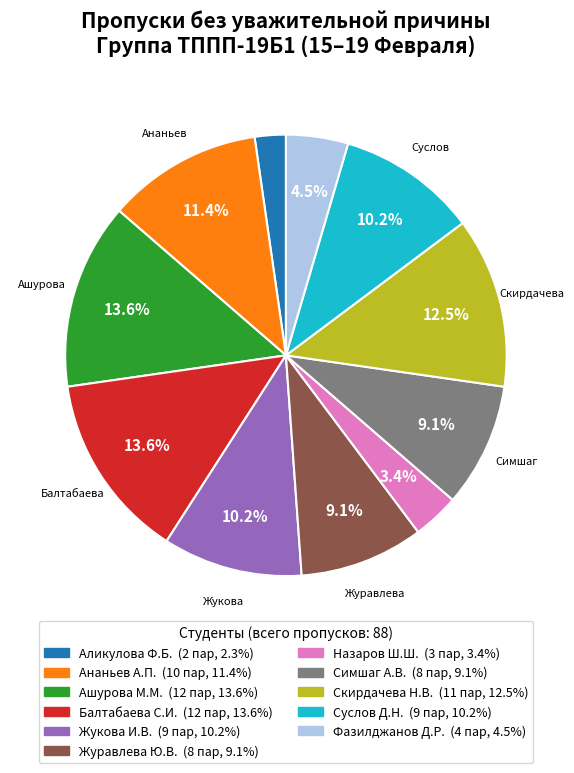

What is the smallest slice in the pie chart?

Аликулова Ф.Б.